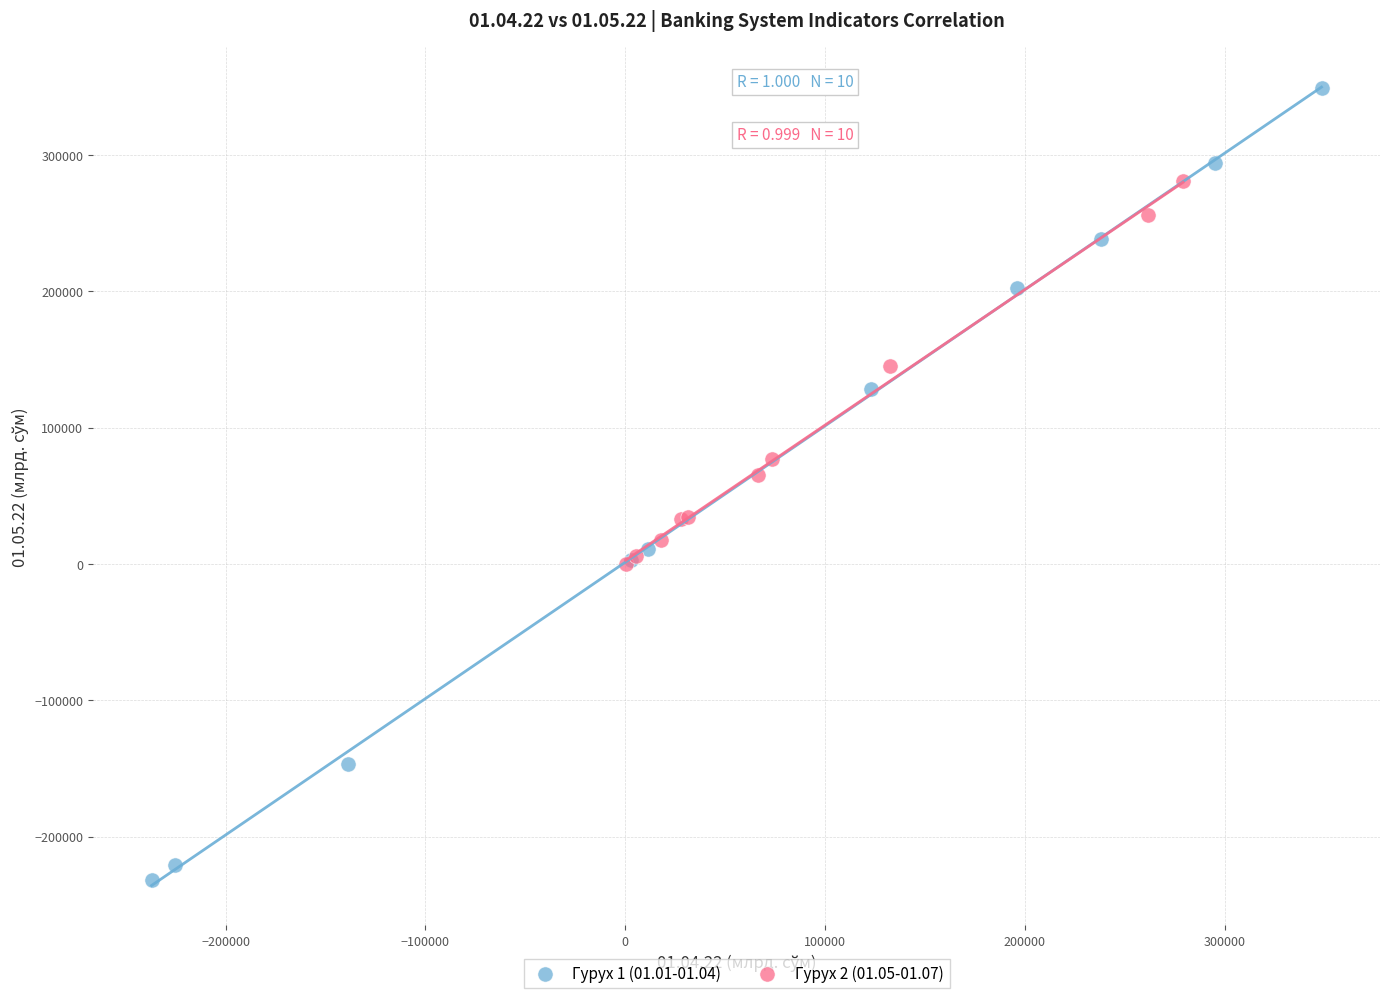

Which series contains the lowest Y value?

Гурух 1 (01.01-01.04)